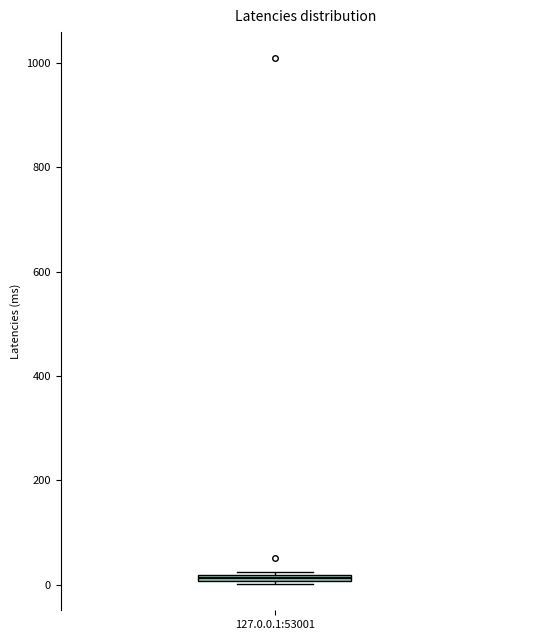

Where is the upper edge of the box for 127.0.0.1:53001 on the y-axis? The values are not printed on the chart, so give them approximately, as read against the axis.

20